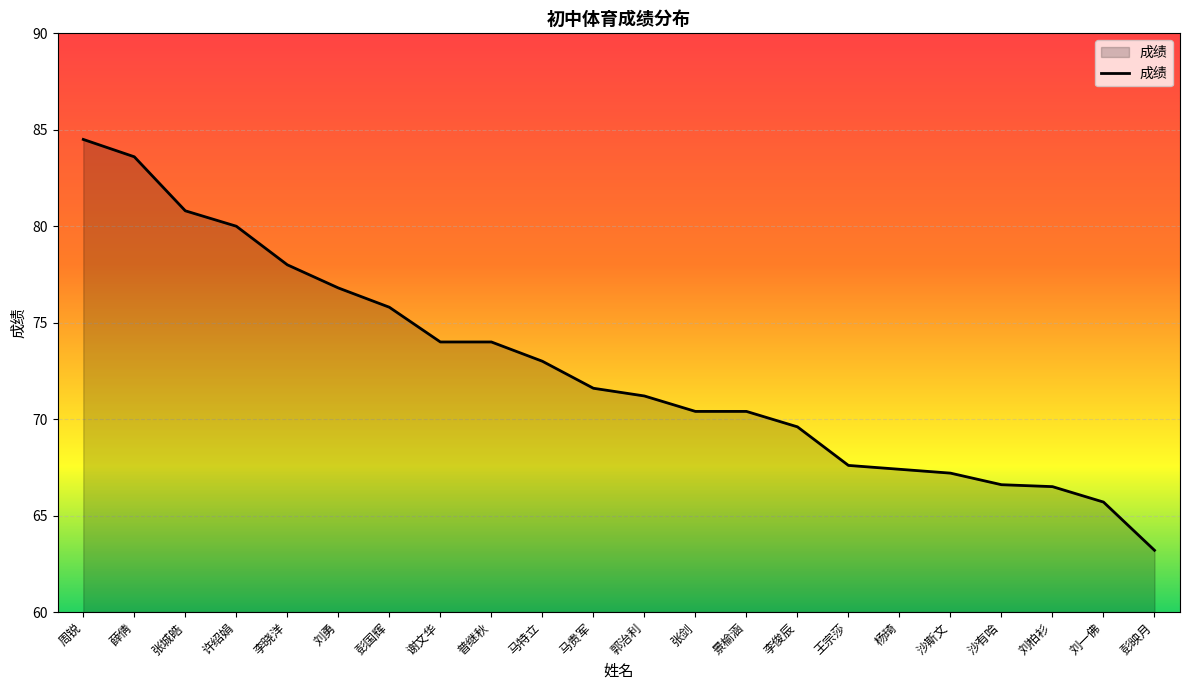

What is the smallest value displayed?

63.2